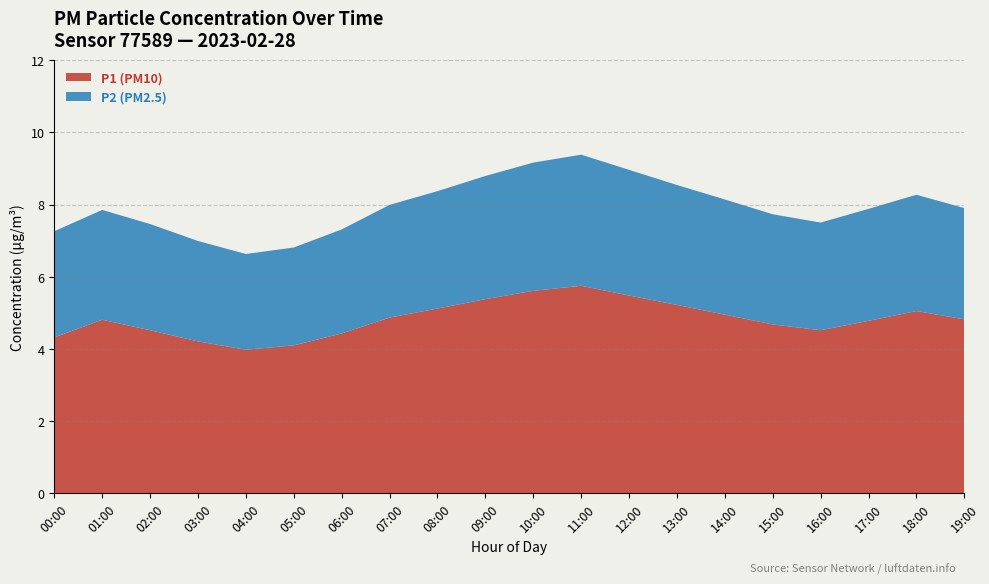

Reading right to left, transcribe all the data shown in this chart.

P2: 3.1	3.2	3.1	3.0	3.0	3.2	3.3	3.5	3.6	3.5	3.4	3.2	3.1	2.9	2.7	2.6	2.8	2.9	3.0	2.9
P1: 4.8	5.0	4.8	4.5	4.7	5.0	5.2	5.5	5.8	5.6	5.4	5.1	4.9	4.4	4.1	4.0	4.2	4.5	4.8	4.3